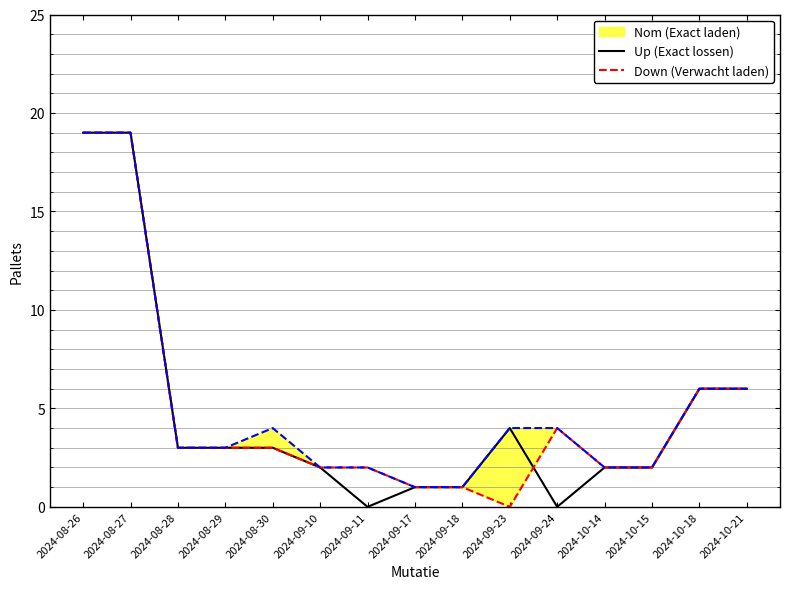

At which label does Exact laden first exceed 3?

2024-08-26